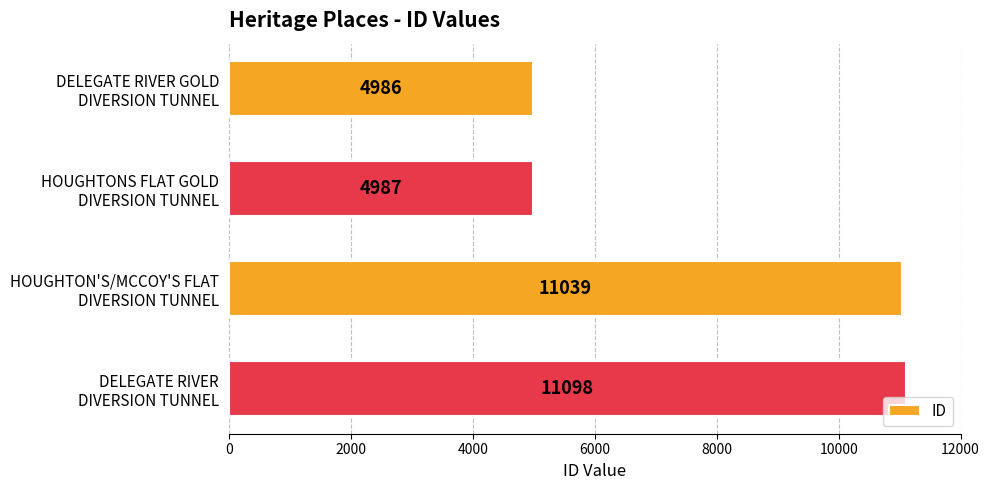

Reading bottom to top, what are all the values shown in this chart?

11098	11039	4987	4986